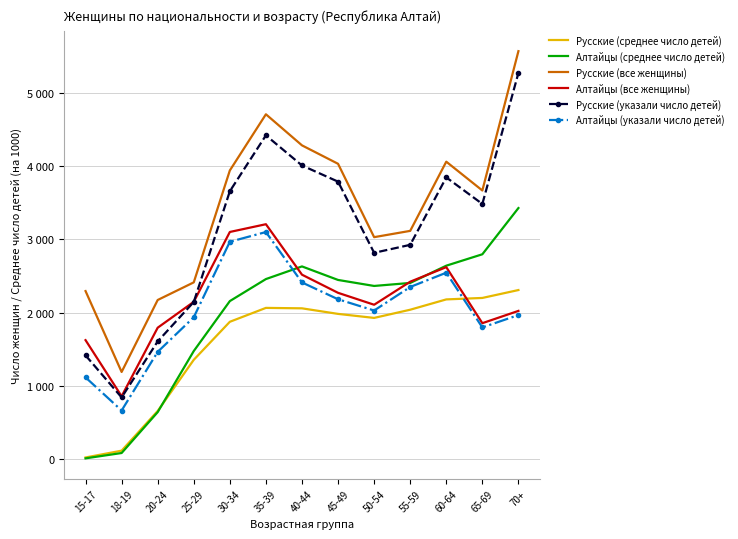

True or false: Алтайцы (указали число детей) has a value of 1688 at 35-39.

False